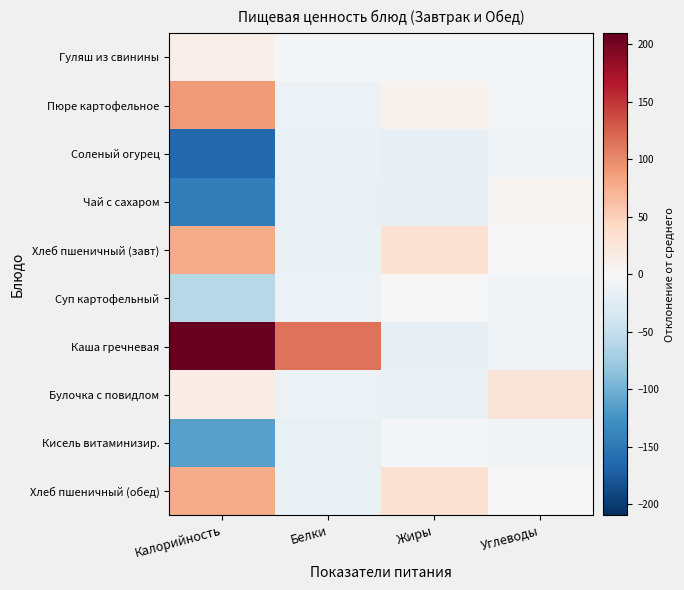

At how many categories does at least one series exceed 179?

1